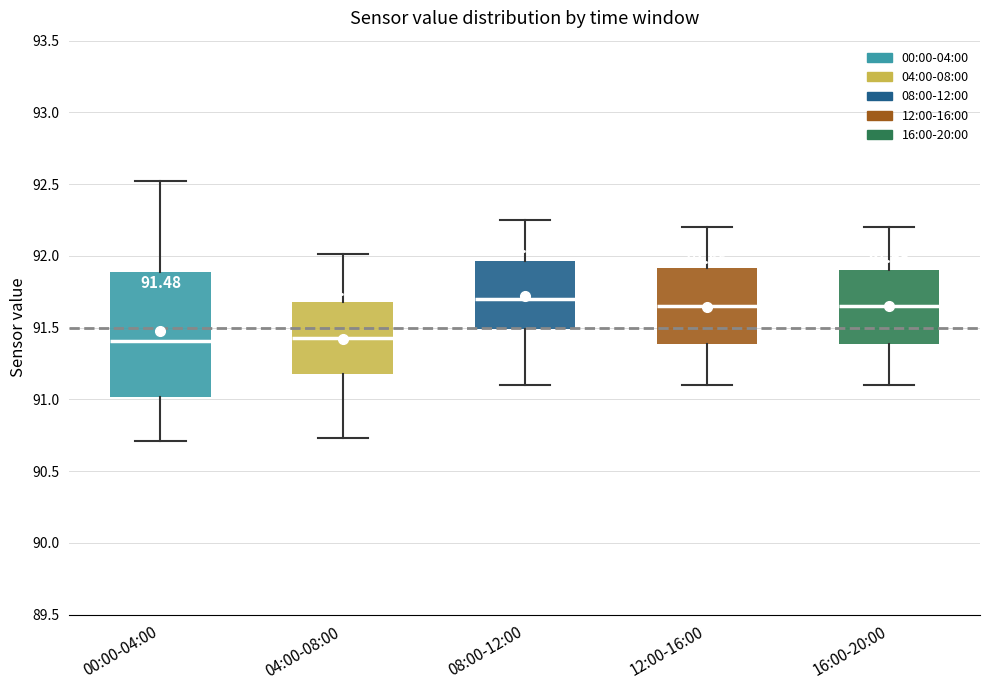

Which box is the tallest, from its lower edge to its upper edge?

00:00-04:00